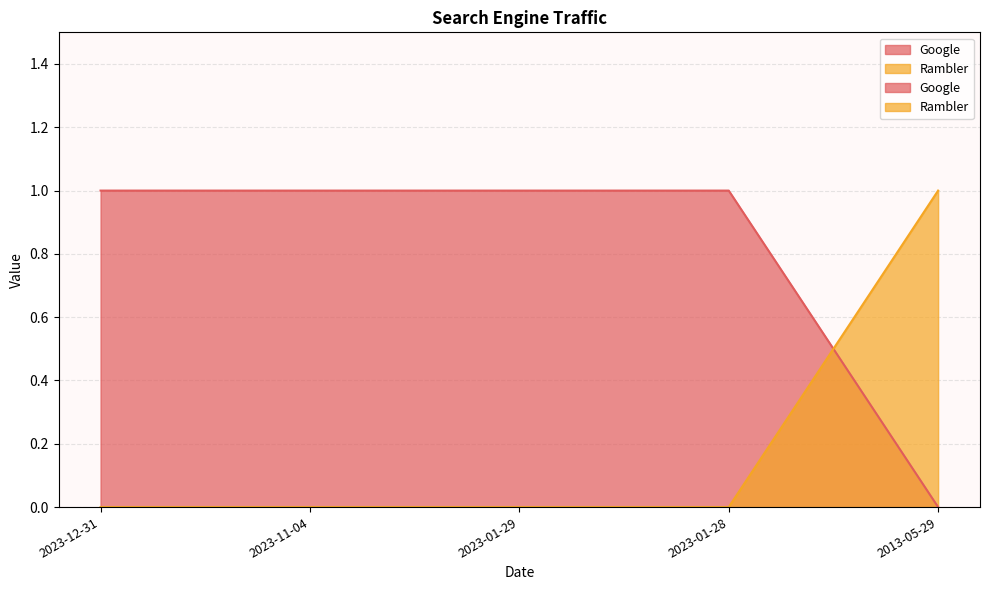

How many intersections are there between Google and Rambler?

1